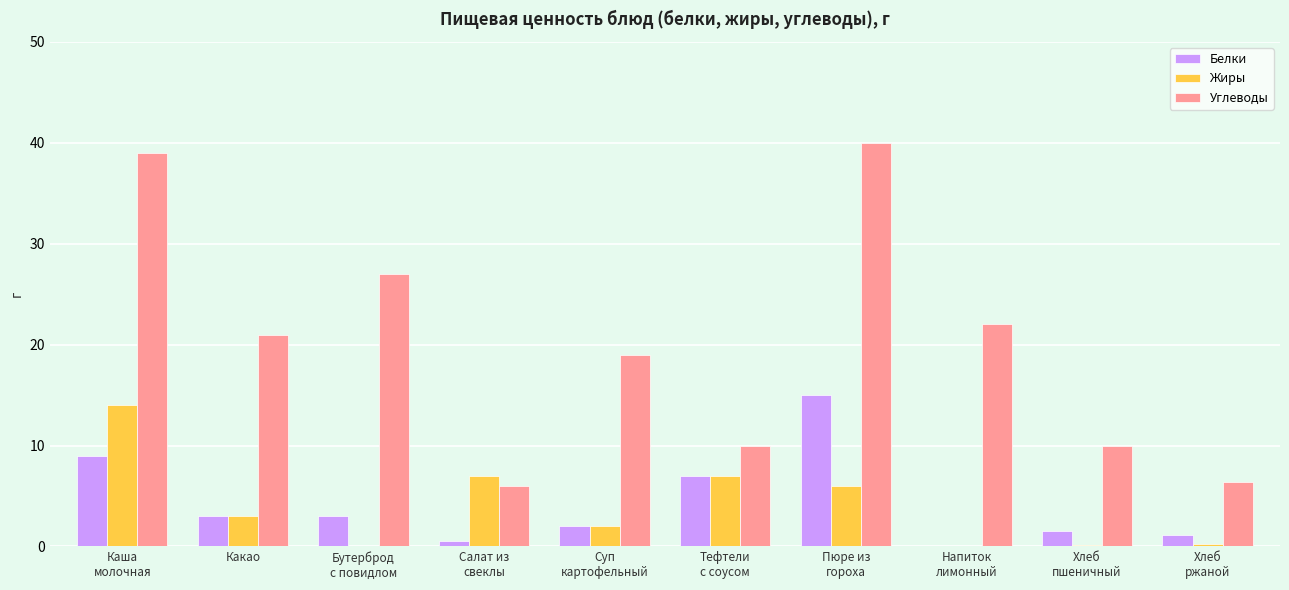

What is the total value across all series at Каша
молочная?

62.0